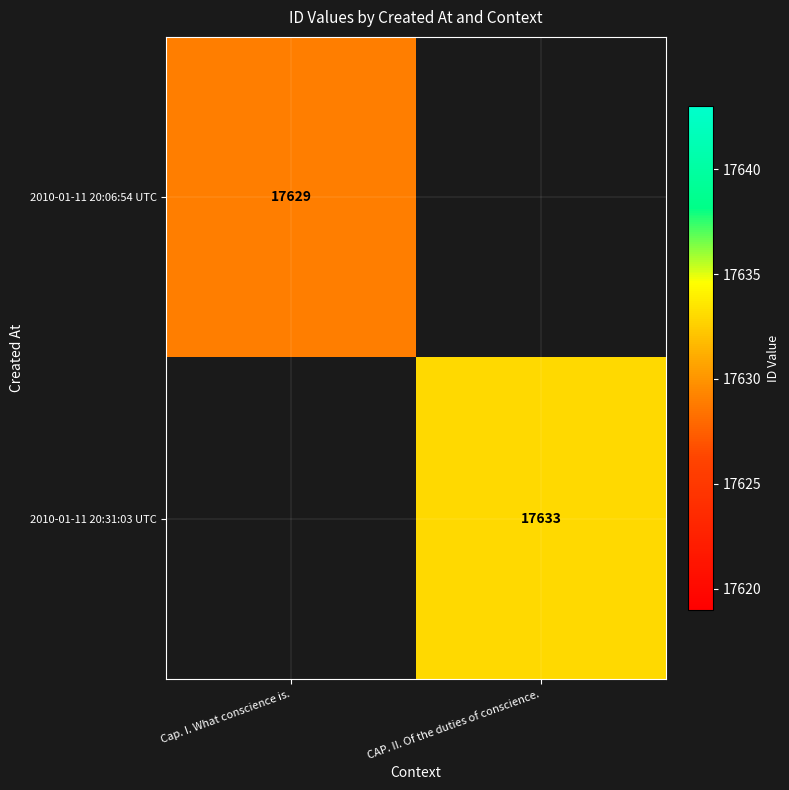

True or false: 2010-01-11 20:31:03 UTC has a value of 17633 at CAP. II. Of the duties of conscience..

True